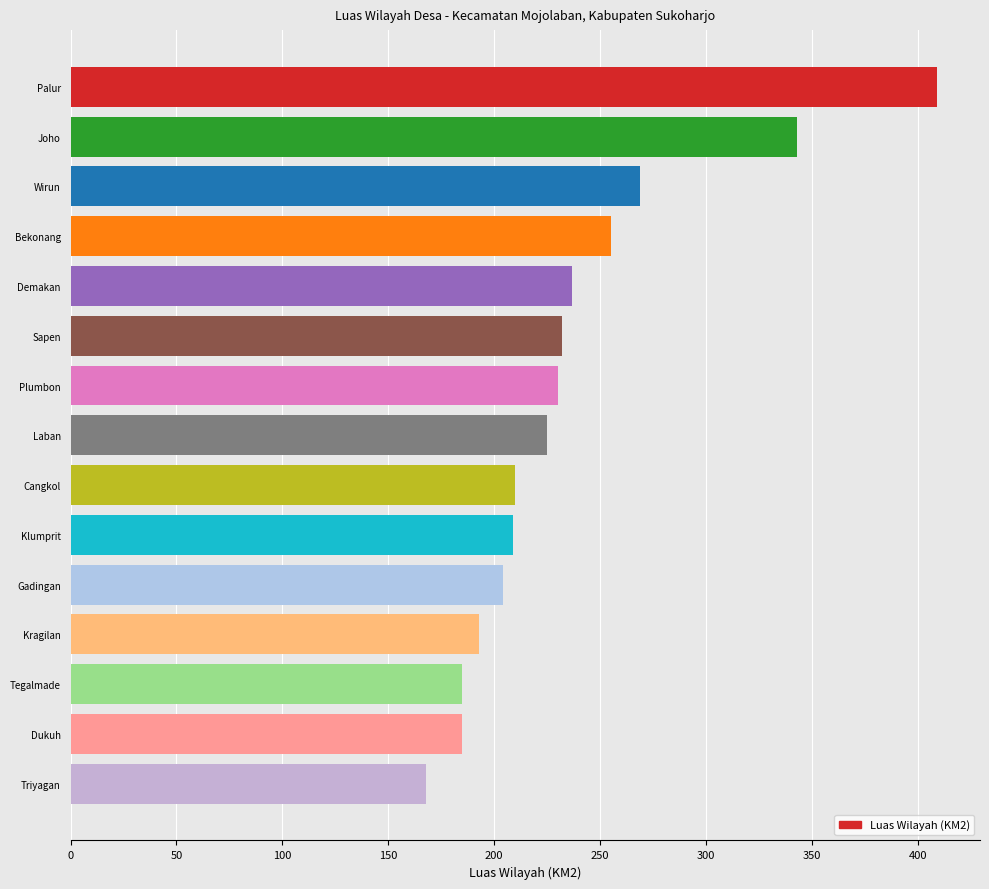

The chart shows a value of 168 at Triyagan. True or false?

True